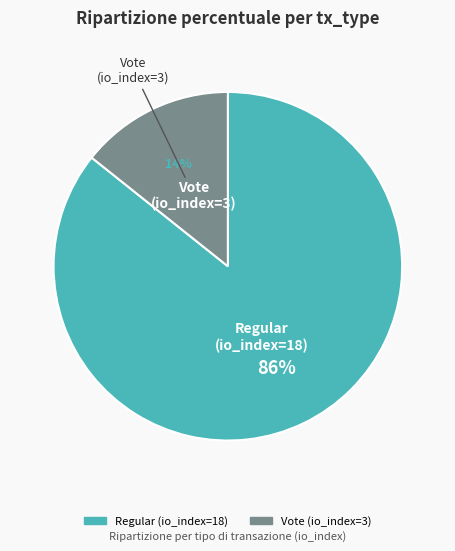

What is the majority slice?

Regular (io_index=18)